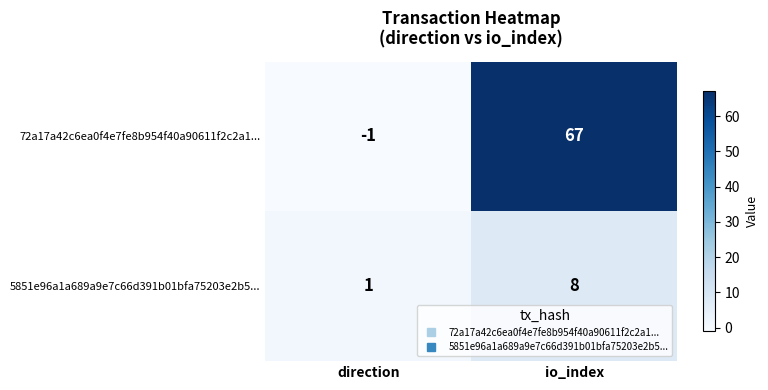

List the series in order of their peak value, lowest first.

5851e96a1a689a9e7c66d391b01bfa75203e2b5..., 72a17a42c6ea0f4e7fe8b954f40a90611f2c2a1...